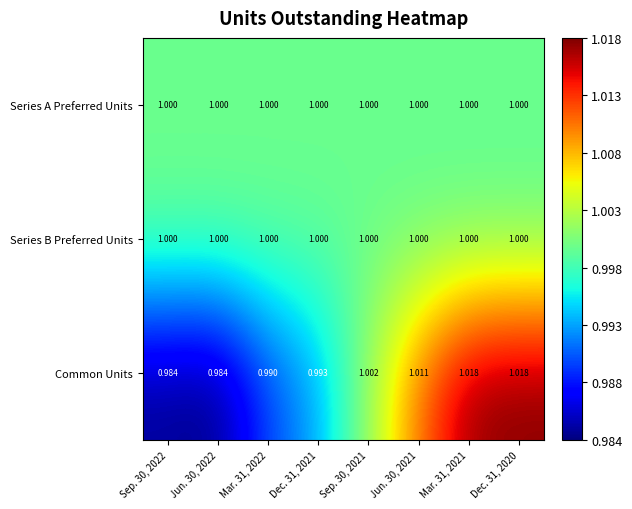

Which series changed the most between Sep. 30, 2021 and Jun. 30, 2021?

Common Units